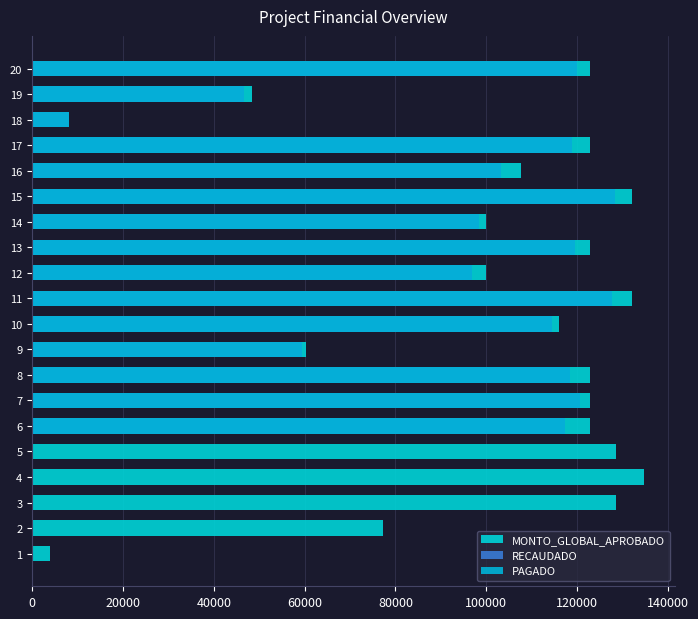

How many positive values does the RECAUDADO series have?

15